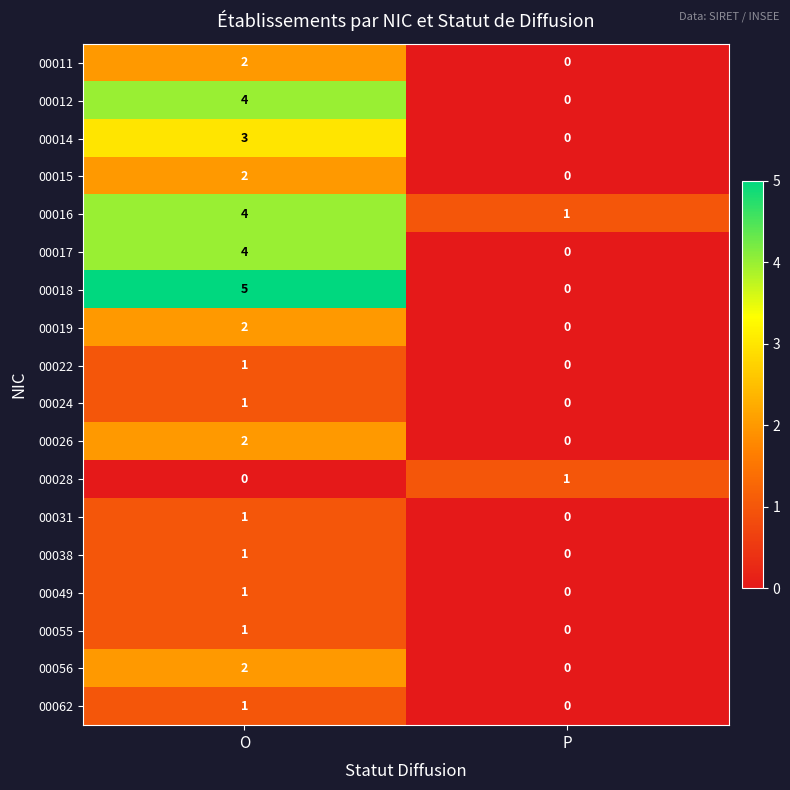

Which series has the widest spread of values?

00018